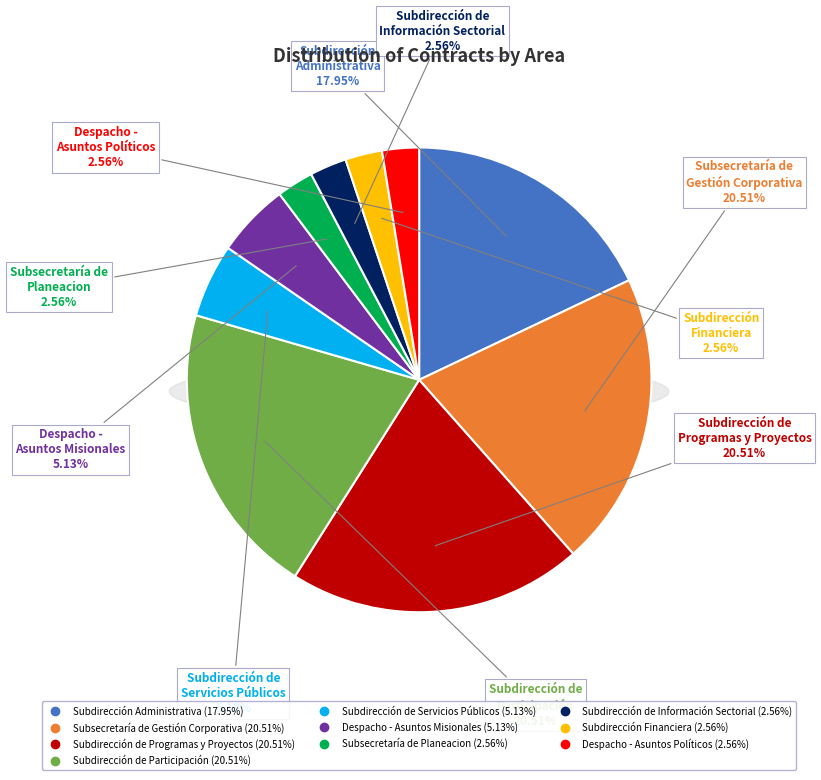

Which slice is the largest?

Subsecretaría de Gestión Corporativa